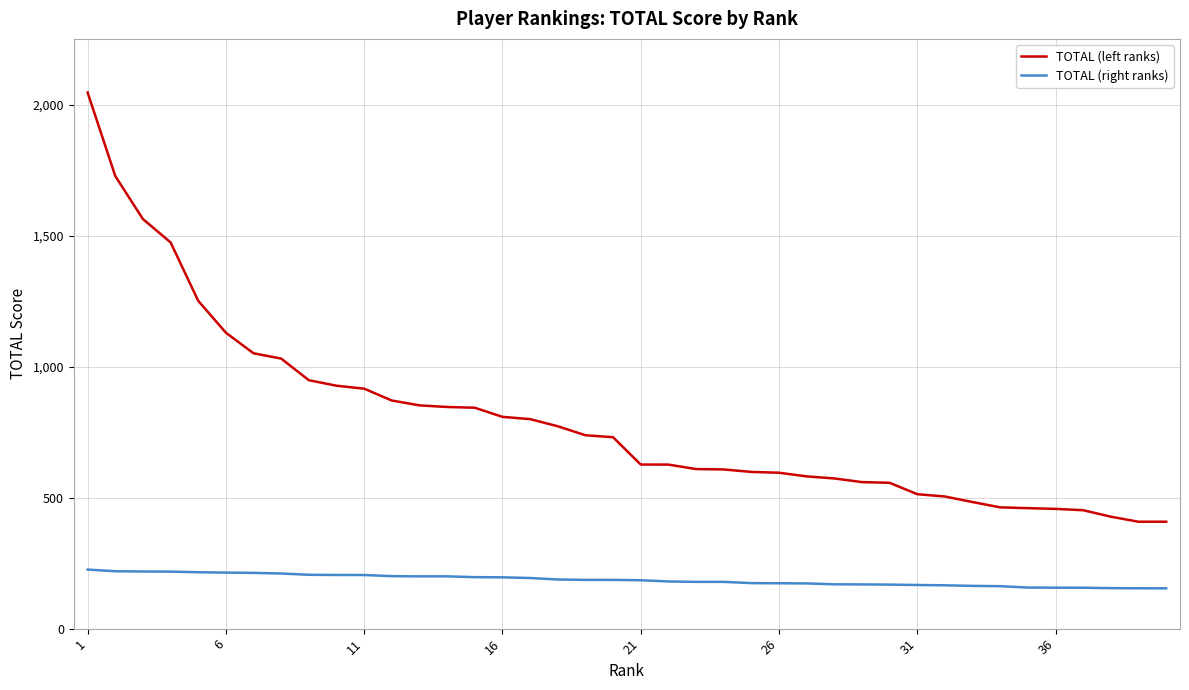

List the series in order of their overall mean, highest first.

TOTAL (left ranks), TOTAL (right ranks)